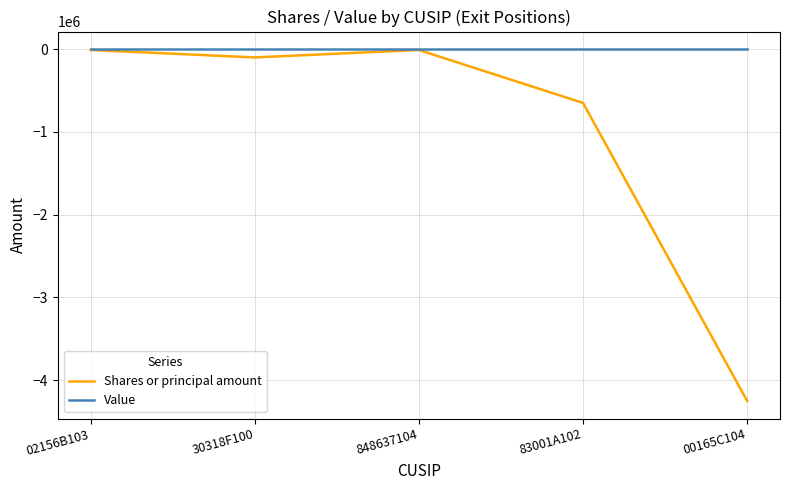

What is the difference between the second highest and minimum values in the Shares or principal amount series?

4241200